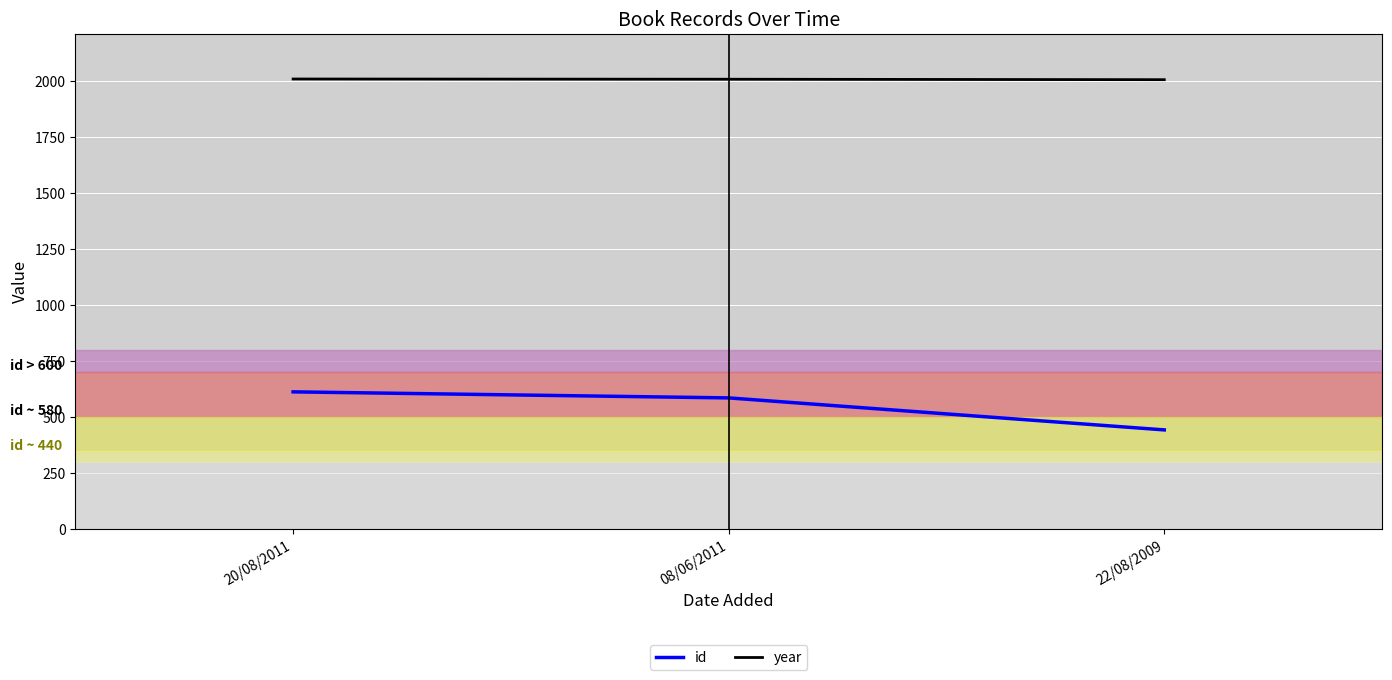

List the labels in order of id value, smallest first.

22/08/2009, 08/06/2011, 20/08/2011